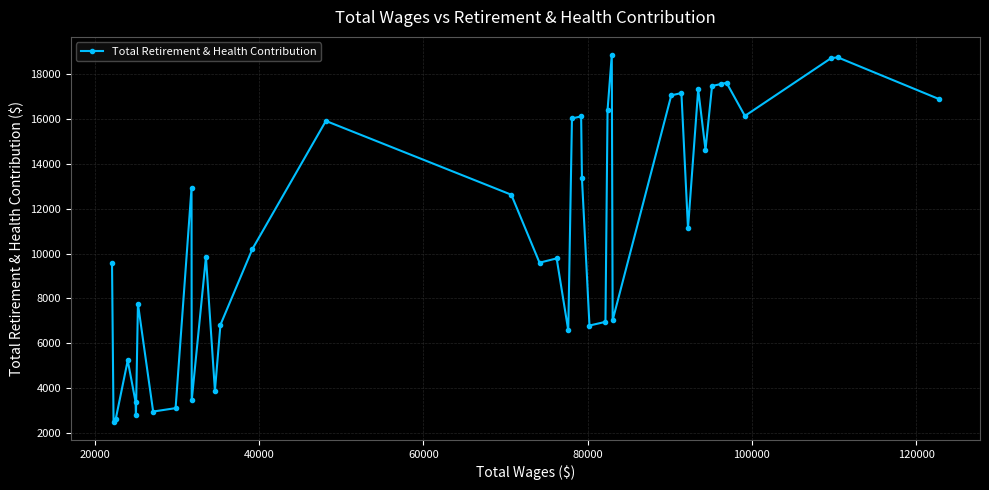

True or false: there are more than 1 points higher than both neighbors.

True